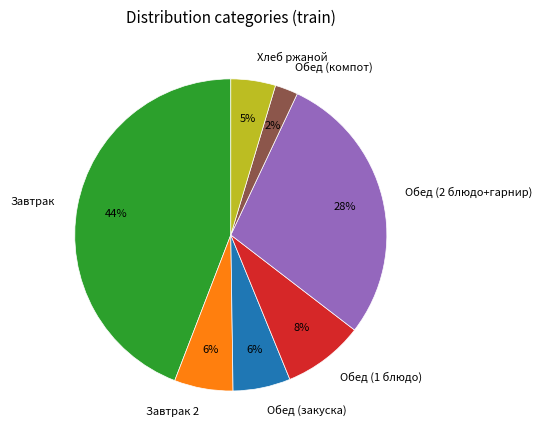

How many segments does this pie chart have?

7